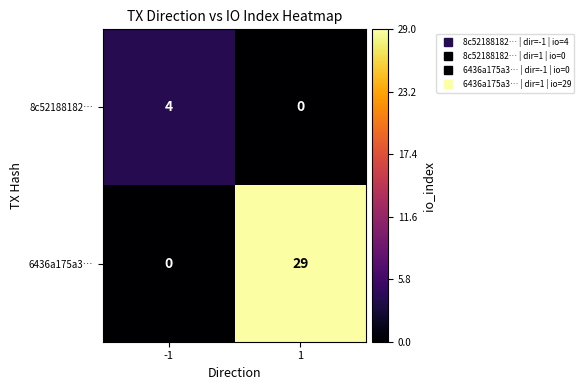

List the series in order of their overall mean, highest first.

6436a175a3…, 8c52188182…